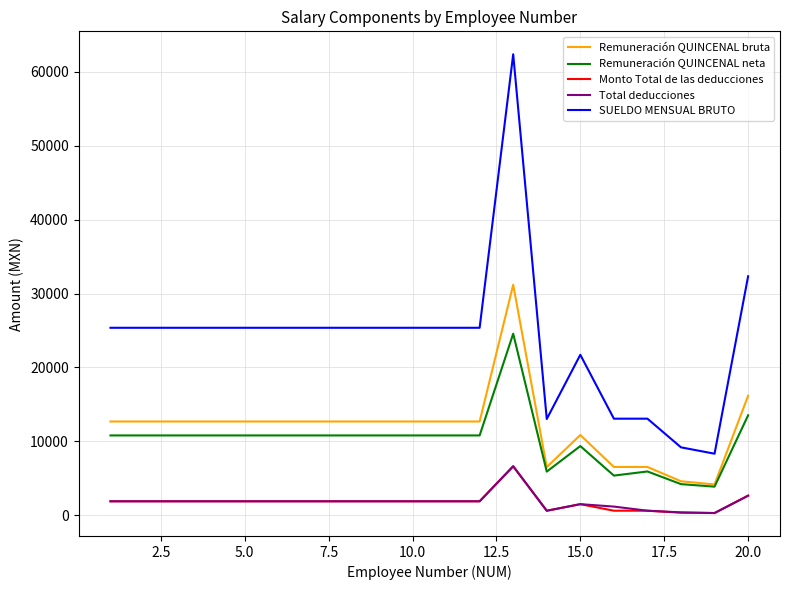

How many values in the Total deducciones series exceed 1886?

14